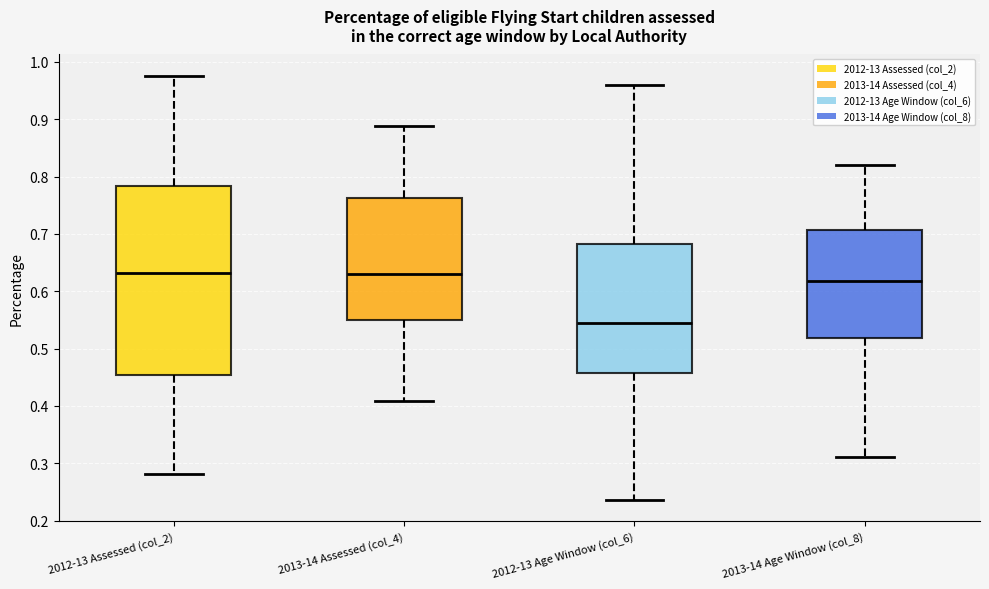

Reading left to right, transcribe this box plot: for each box, give where its median line is, the range the box spans, and where its two whiskers end, as read against the y-axis. The values are not printed on the chart, so give them approximately, as read against the axis.

2012-13 Assessed (col_2): median 0.63, box 0.45 to 0.78, whiskers 0.28 to 0.98
2013-14 Assessed (col_4): median 0.63, box 0.55 to 0.76, whiskers 0.41 to 0.89
2012-13 Age Window (col_6): median 0.54, box 0.46 to 0.68, whiskers 0.24 to 0.96
2013-14 Age Window (col_8): median 0.62, box 0.52 to 0.71, whiskers 0.31 to 0.82